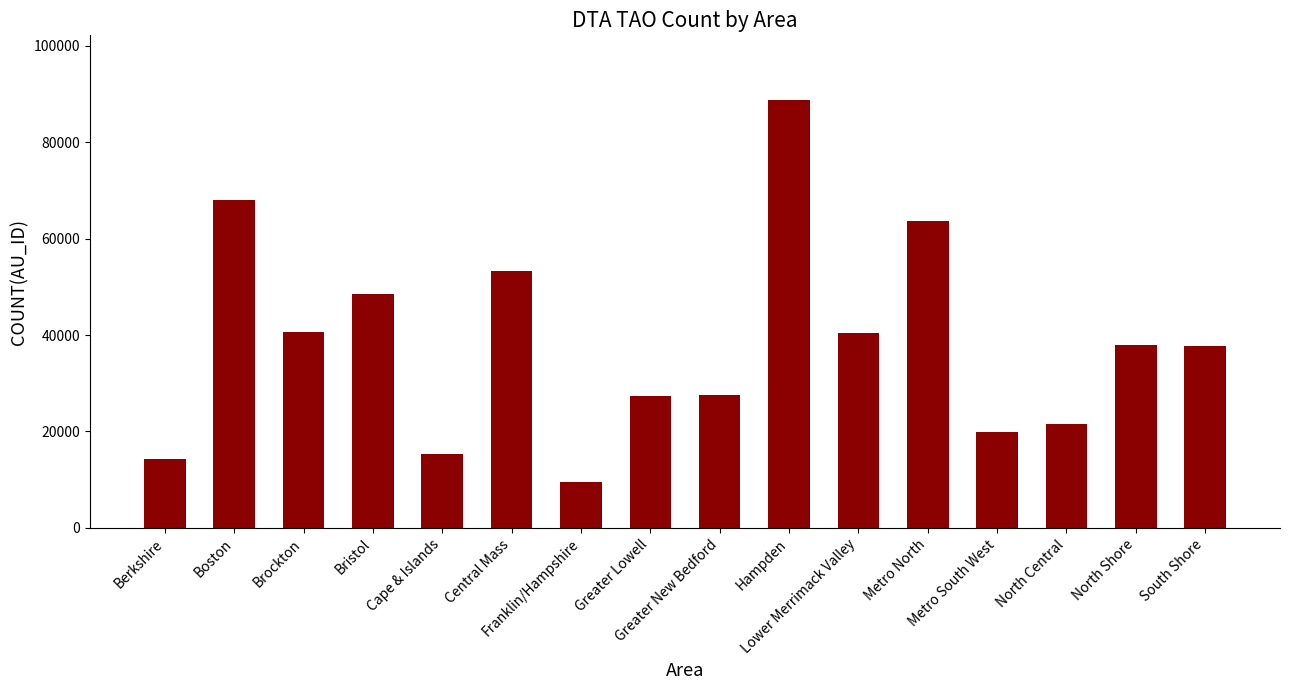

What is the value of the 3rd bar from the left?

40674